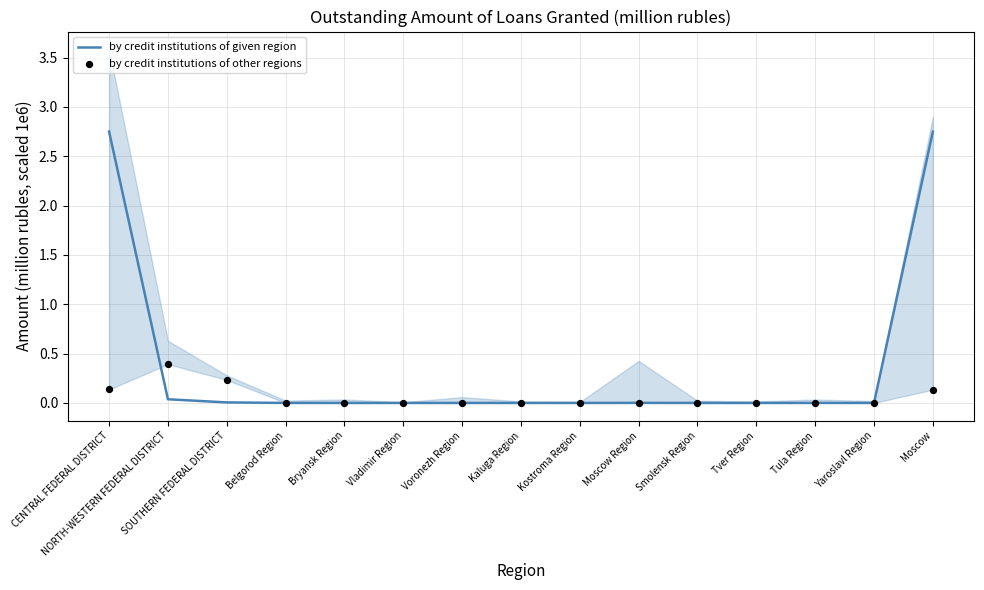

Which series contains the highest Y value?

by credit institutions of given region